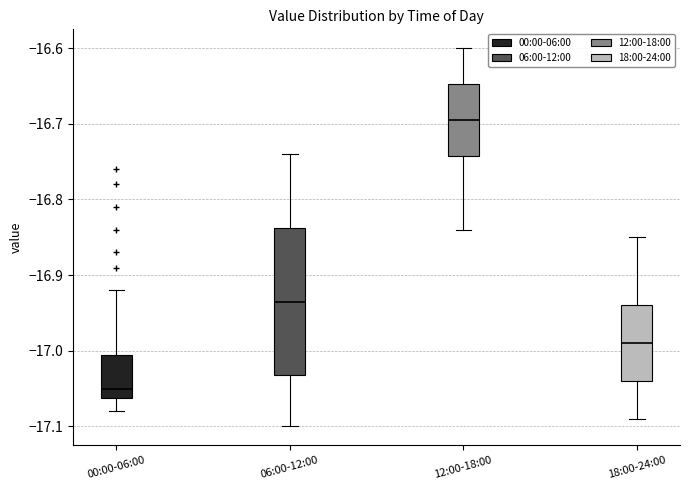

Reading left to right, transcribe this box plot: for each box, give where its median line is, the range the box spans, and where its two whiskers end, as read against the y-axis. The values are not printed on the chart, so give them approximately, as read against the axis.

00:00-06:00: median -17.05, box -17.06 to -17.00, whiskers -17.08 to -16.92
06:00-12:00: median -16.93, box -17.03 to -16.84, whiskers -17.10 to -16.74
12:00-18:00: median -16.69, box -16.74 to -16.65, whiskers -16.84 to -16.60
18:00-24:00: median -16.99, box -17.04 to -16.94, whiskers -17.09 to -16.85